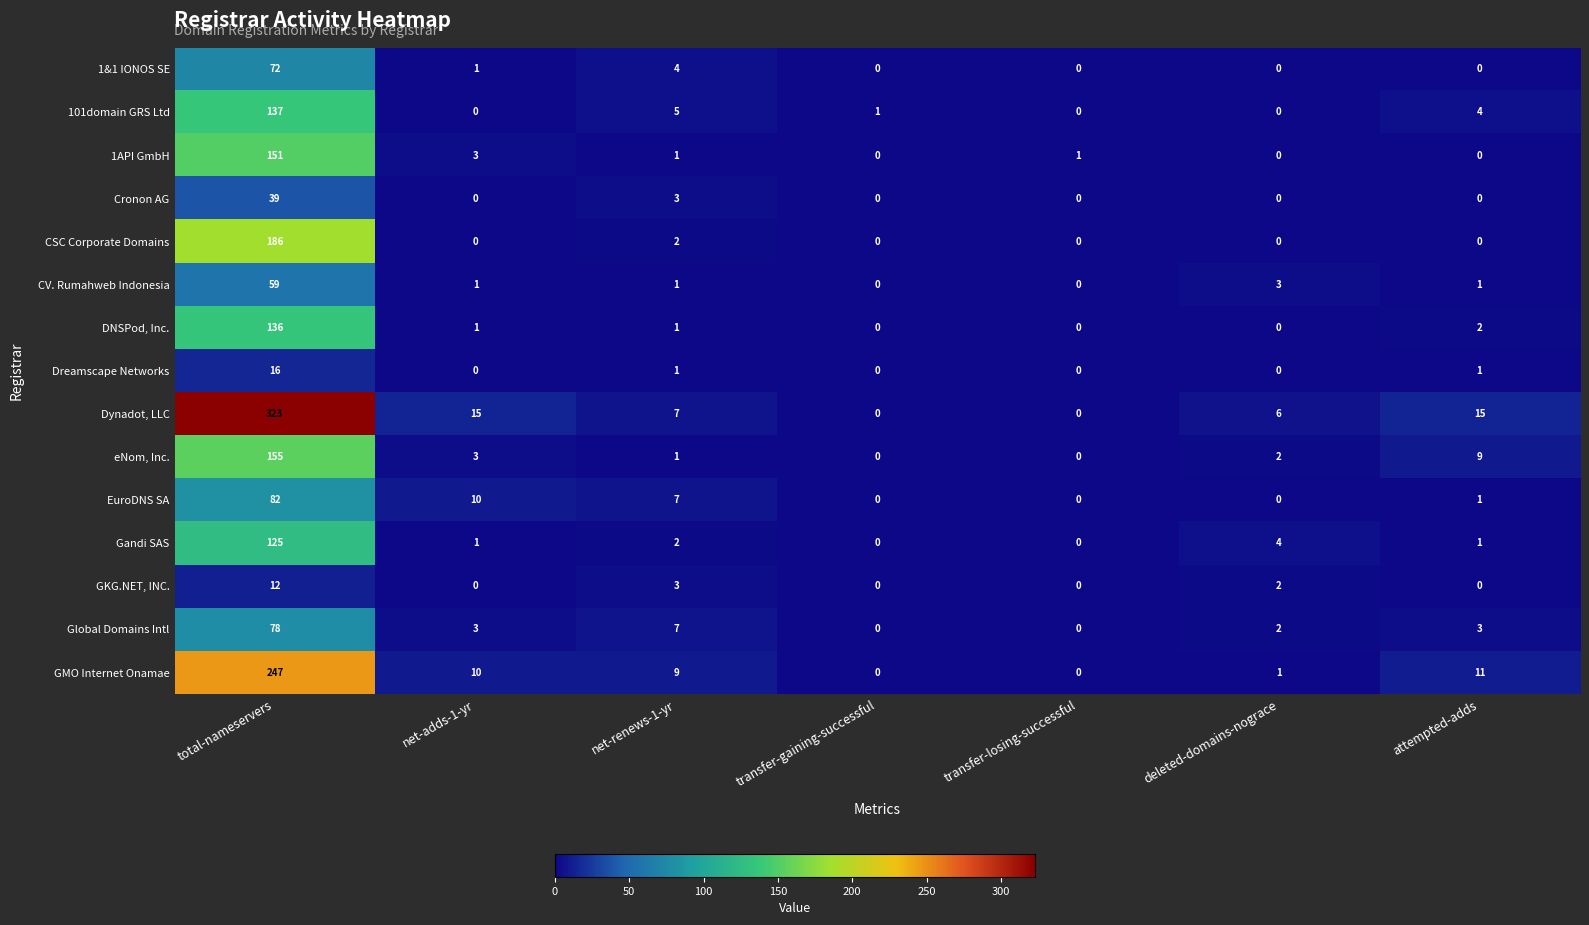

The value of eNom, Inc. at transfer-gaining-successful is 90. True or false?

False